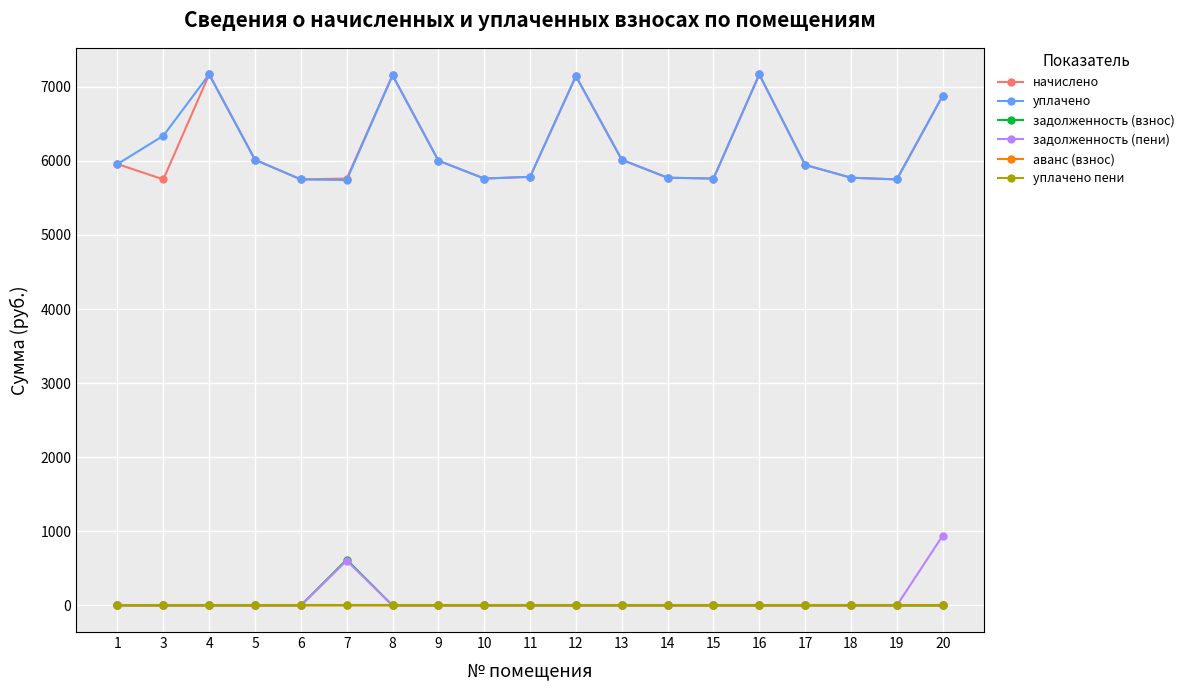

Count the number of categories in the chart.

19